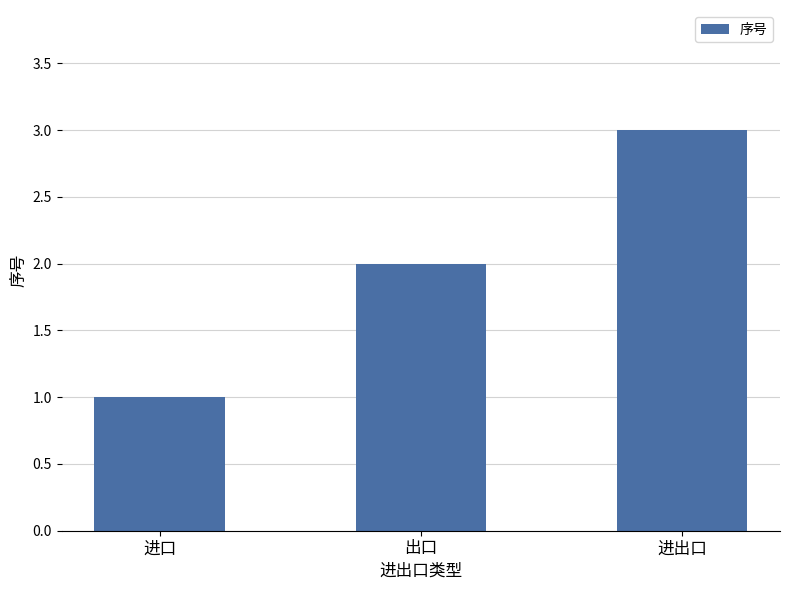

What is the smallest value displayed?

1